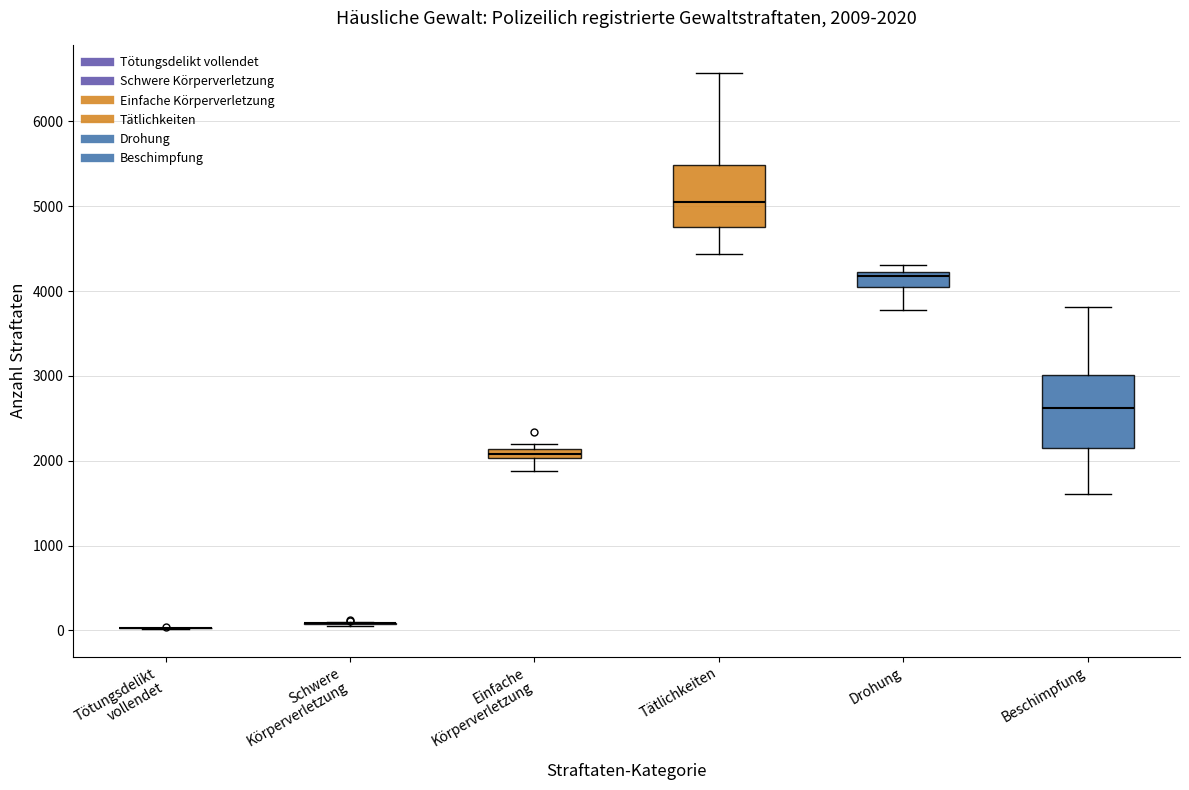

Which box is the tallest, from its lower edge to its upper edge?

Beschimpfung